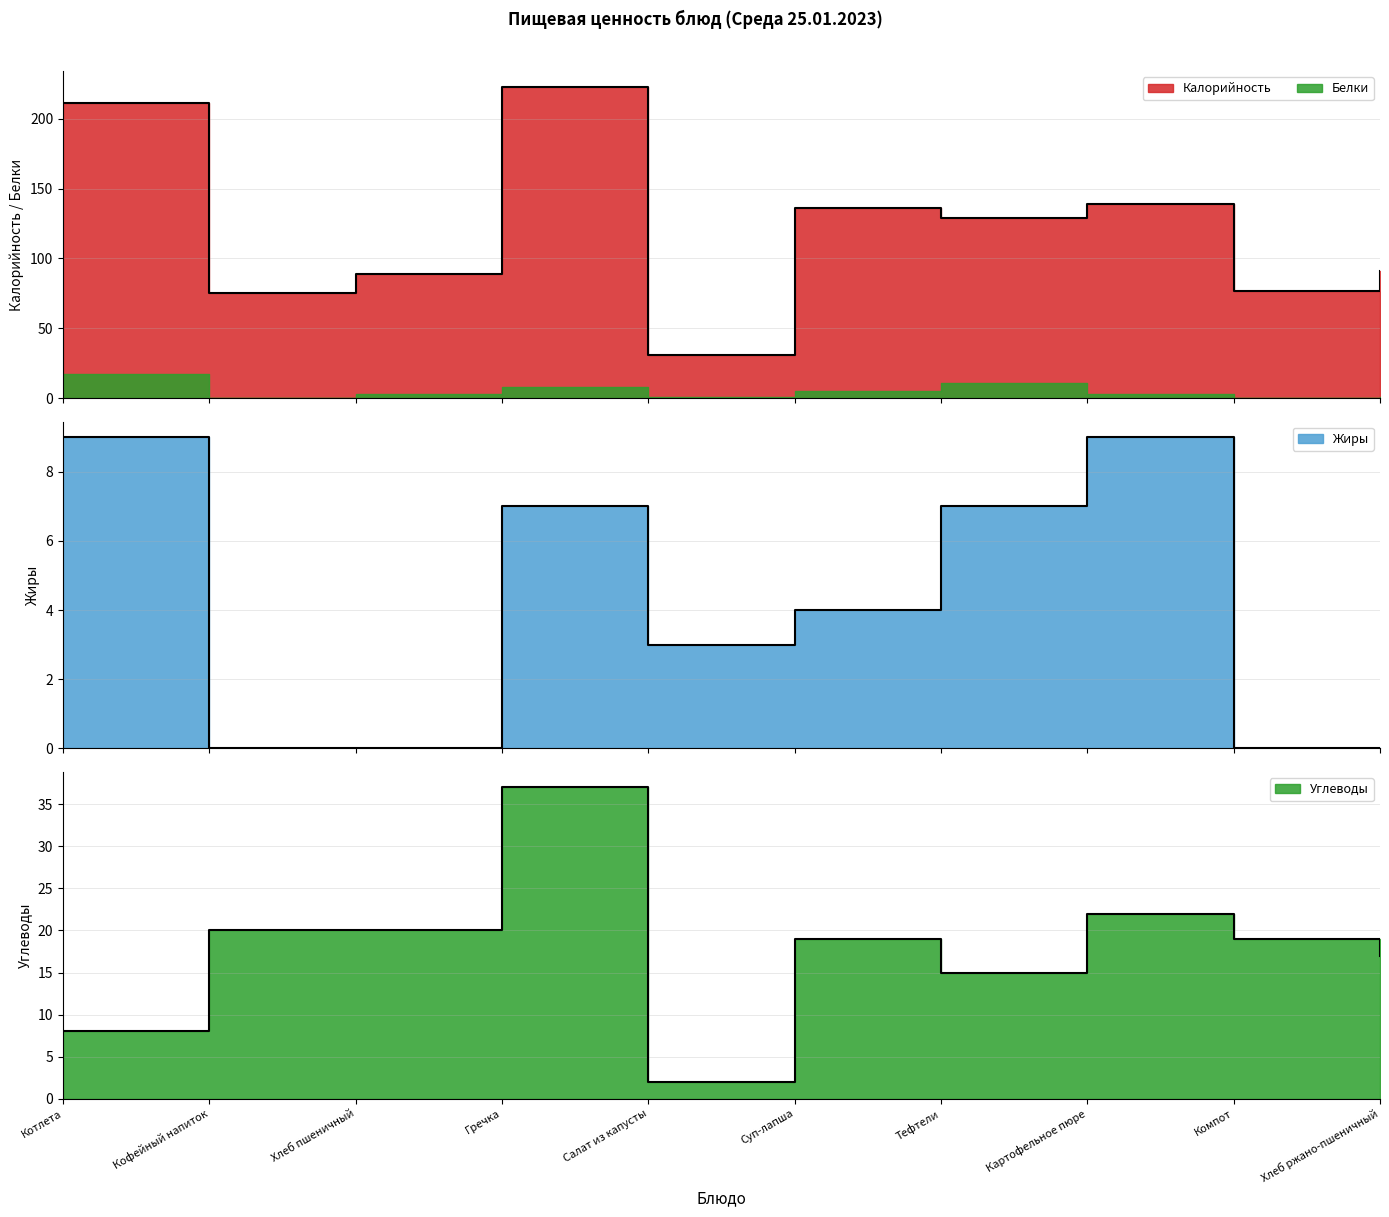

Between Компот and Хлеб ржано-пшеничный, which is larger?

Хлеб ржано-пшеничный